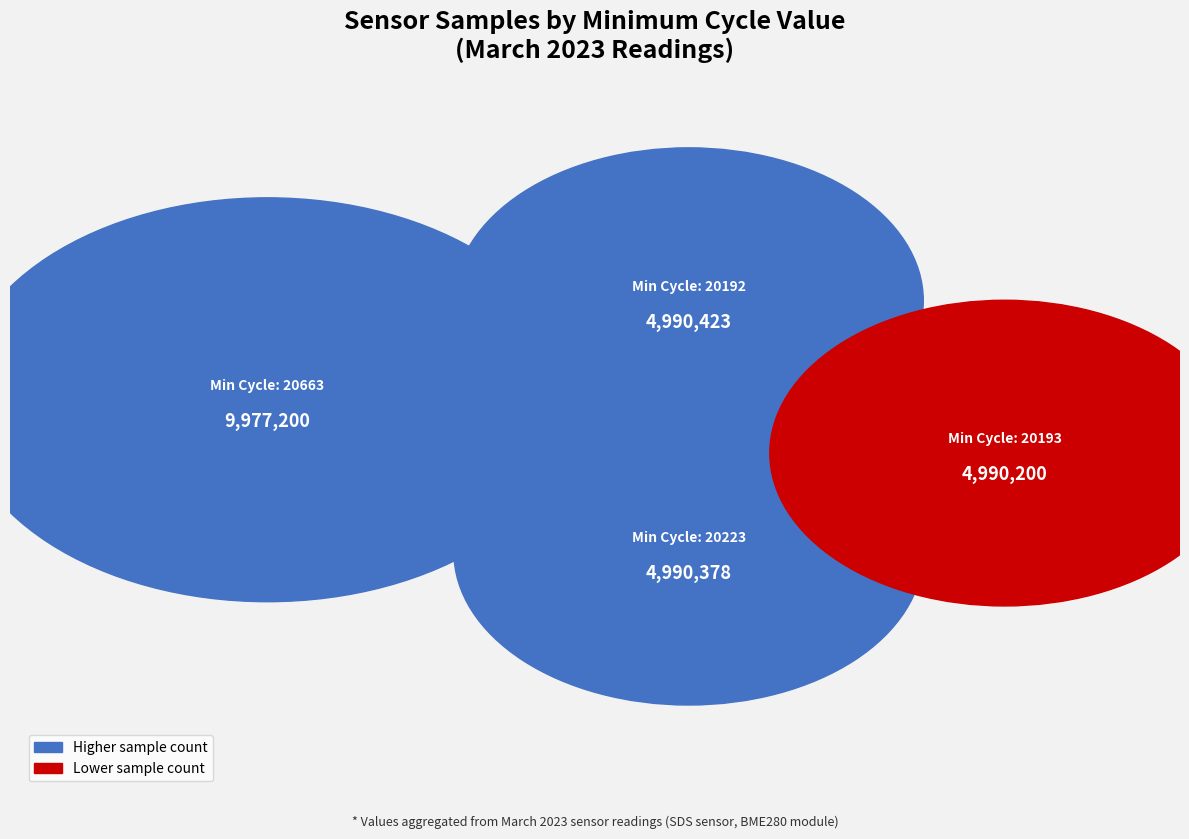

Does any single category account for the majority?

No